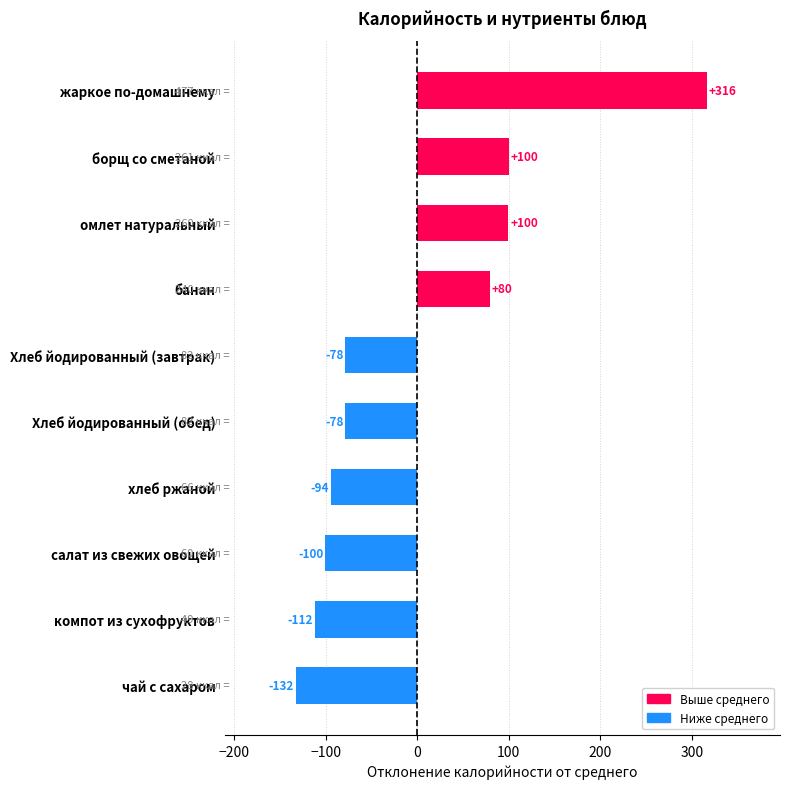

What position from the top is чай с сахаром?

10